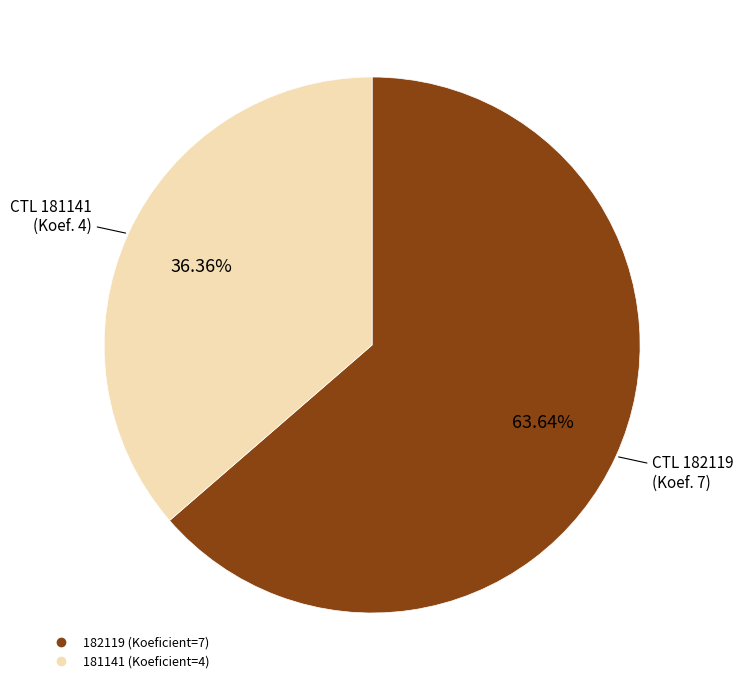

True or false: 181141 accounts for 36% of the total.

True